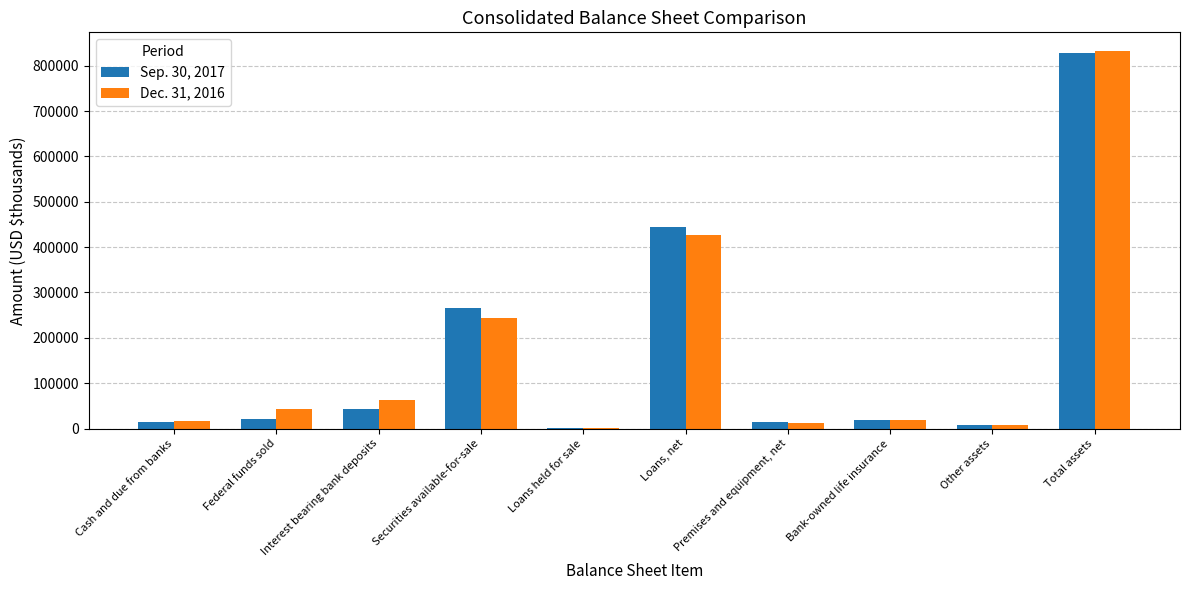

At which category is the sum across all series the highest?

Total assets